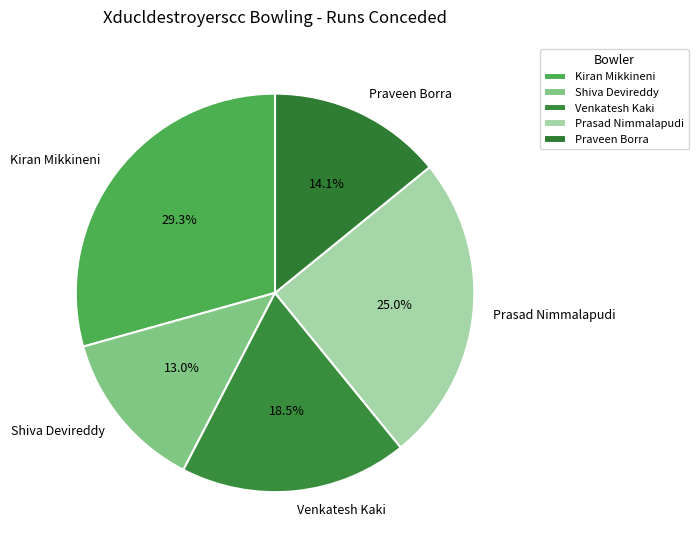

Is it true that Praveen Borra is 14% of the pie?

True